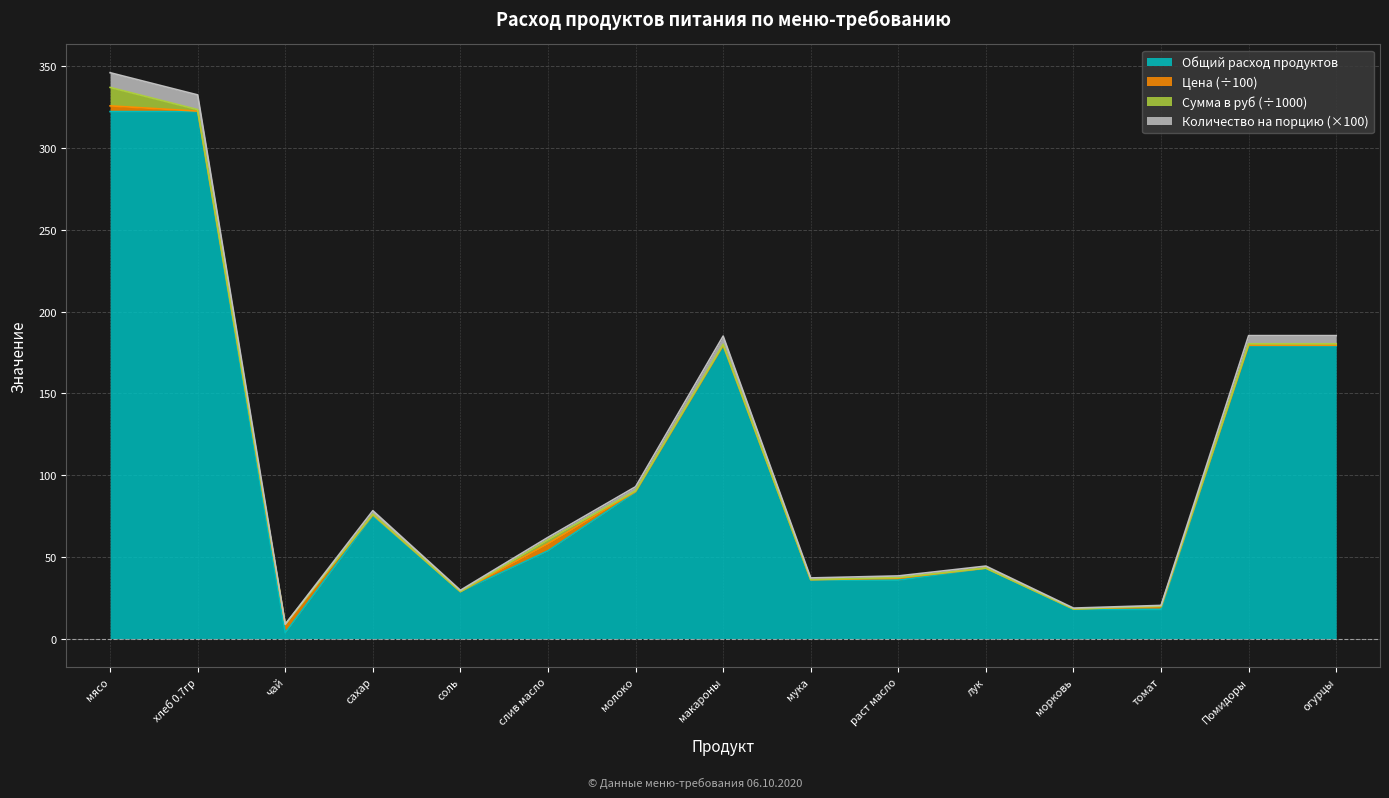

How many lines are shown in the chart?

4